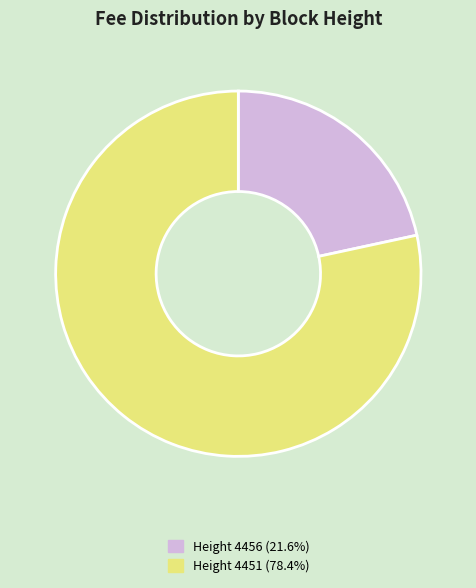

Does any single category account for the majority?

Yes